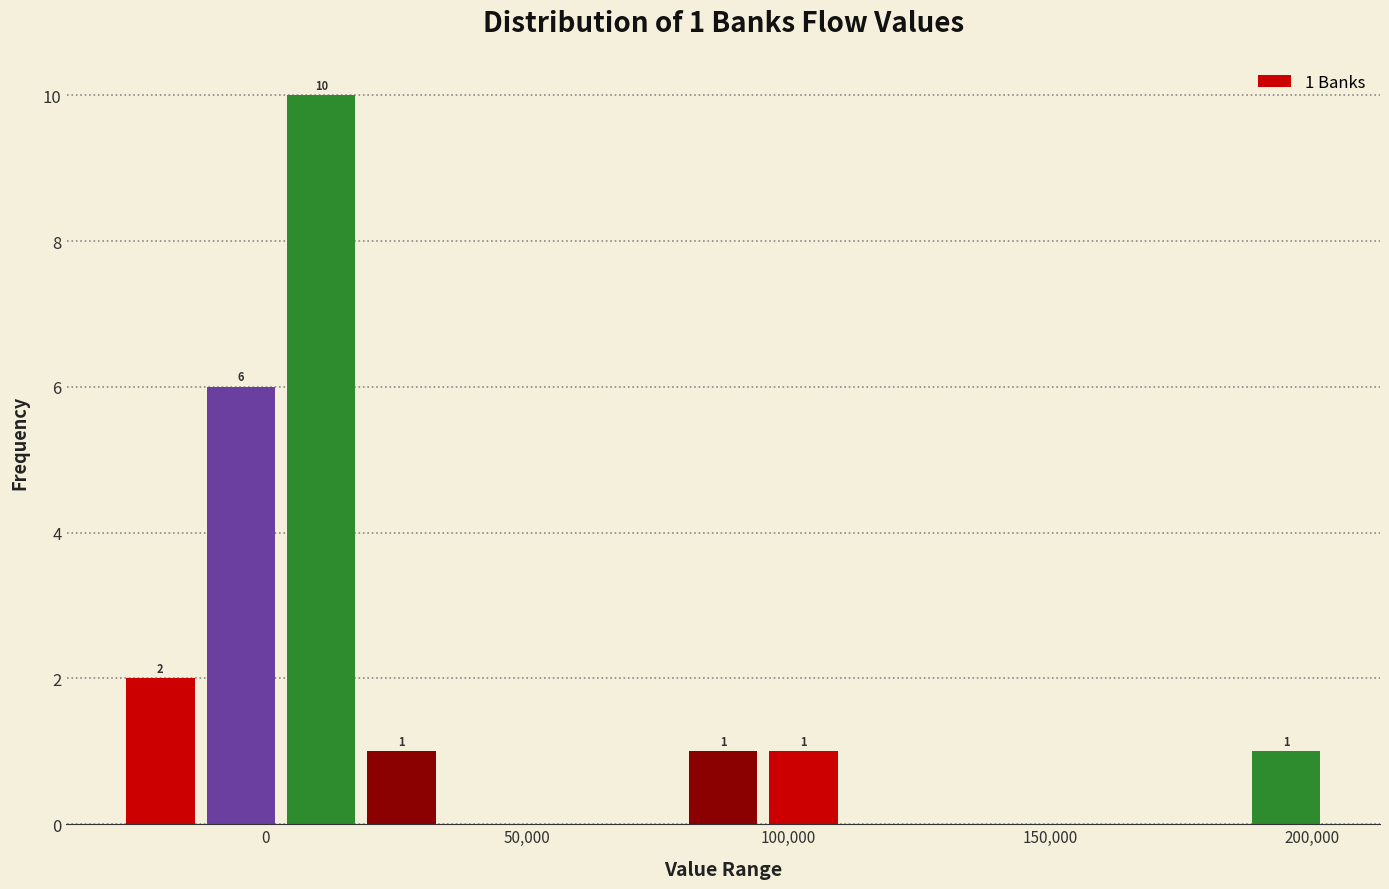

Read against the x-axis, roughly where is the centre of the tallest bar?

10000